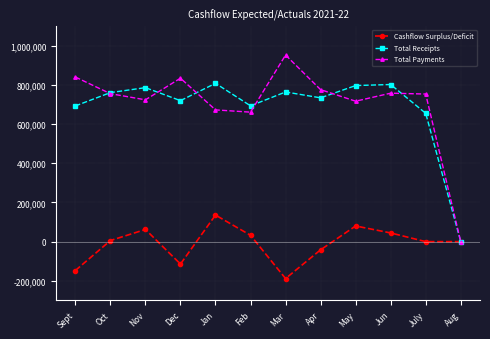

How many categories are shown in the chart?

12